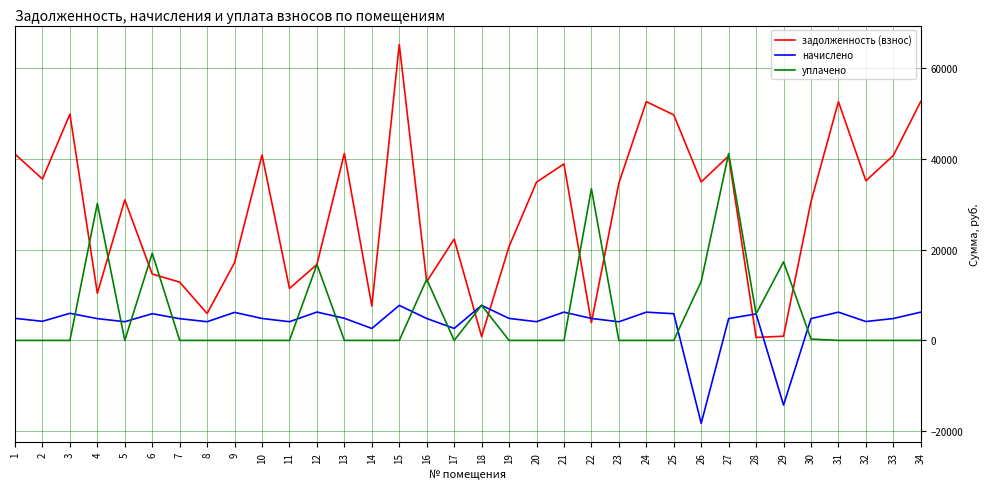

Which series has the largest total across all categories?

задолженность (взнос)